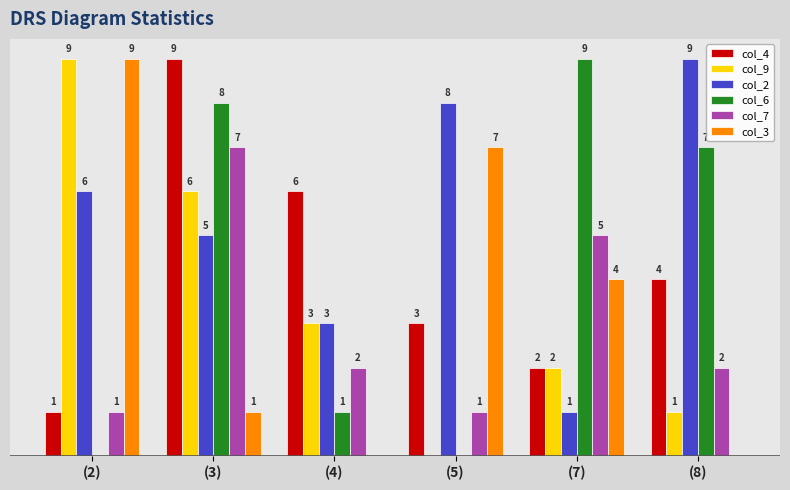

At which label does col_6 first exceed 7?

(3)